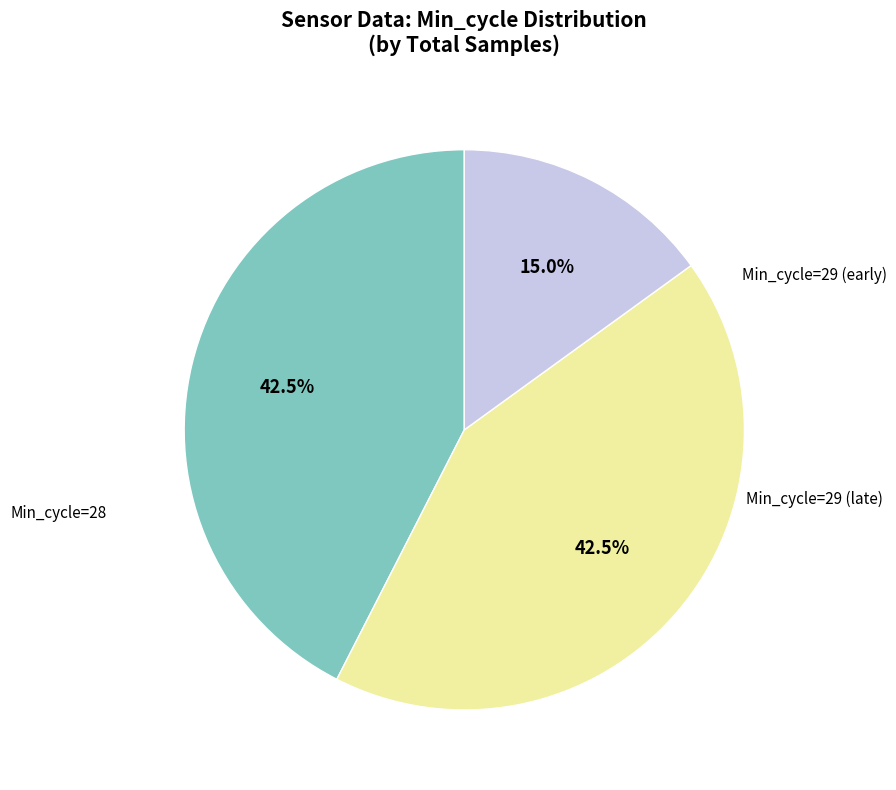

Count the number of slices in the pie.

3